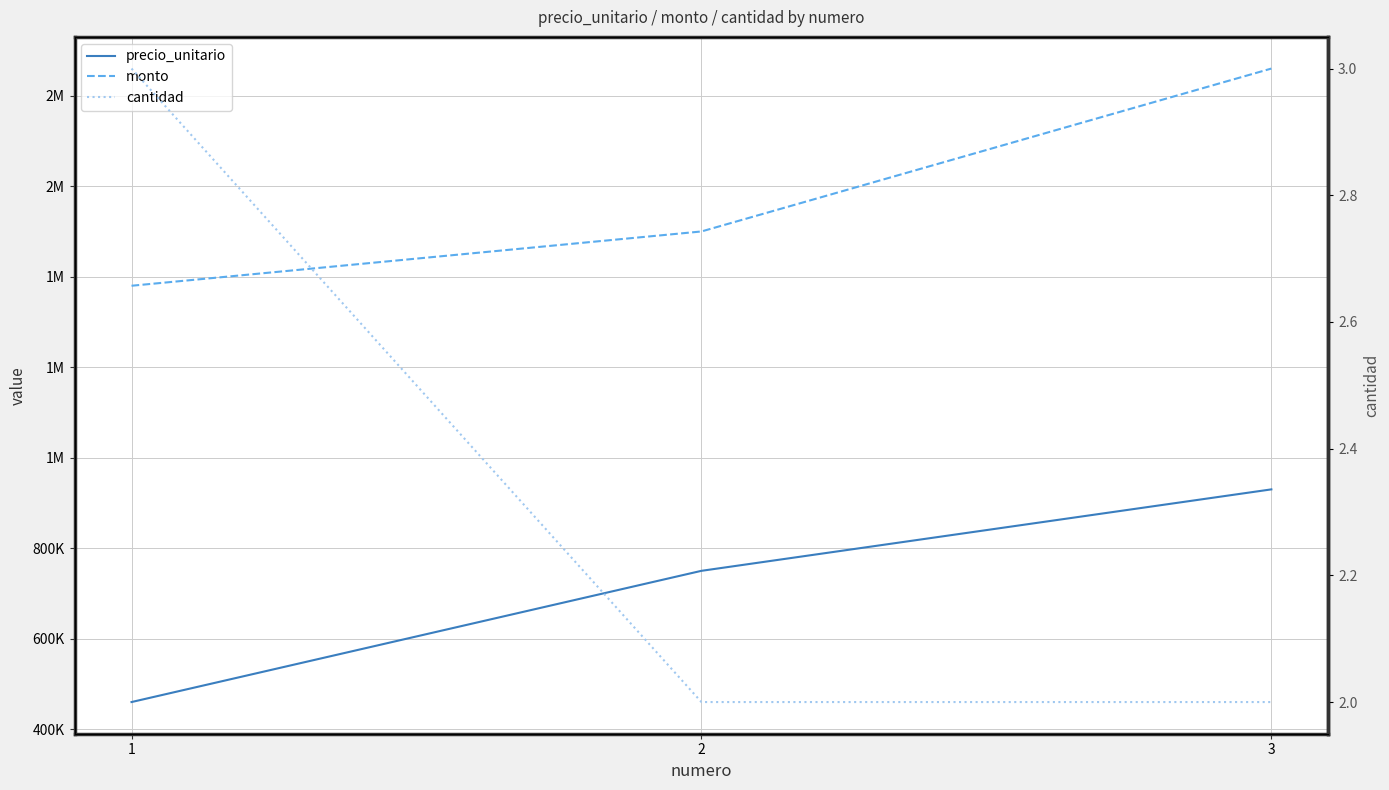

How many lines are shown in the chart?

3